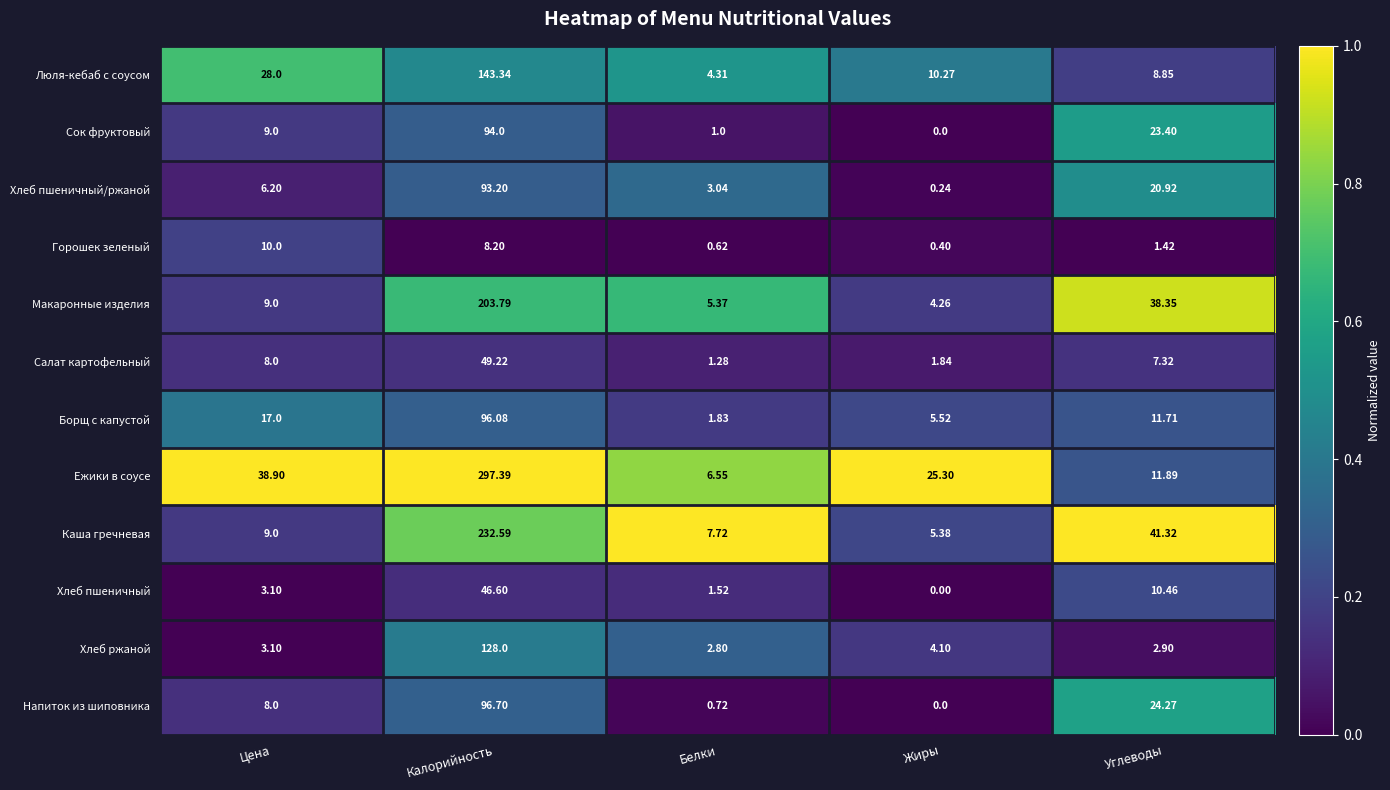

Rank the series at Углеводы from lowest to highest value.

Горошек зеленый, Хлеб ржаной, Салат картофельный, Люля-кебаб с соусом, Хлеб пшеничный, Борщ с капустой, Ежики в соусе, Хлеб пшеничный/ржаной, Сок фруктовый, Напиток из шиповника, Макаронные изделия, Каша гречневая